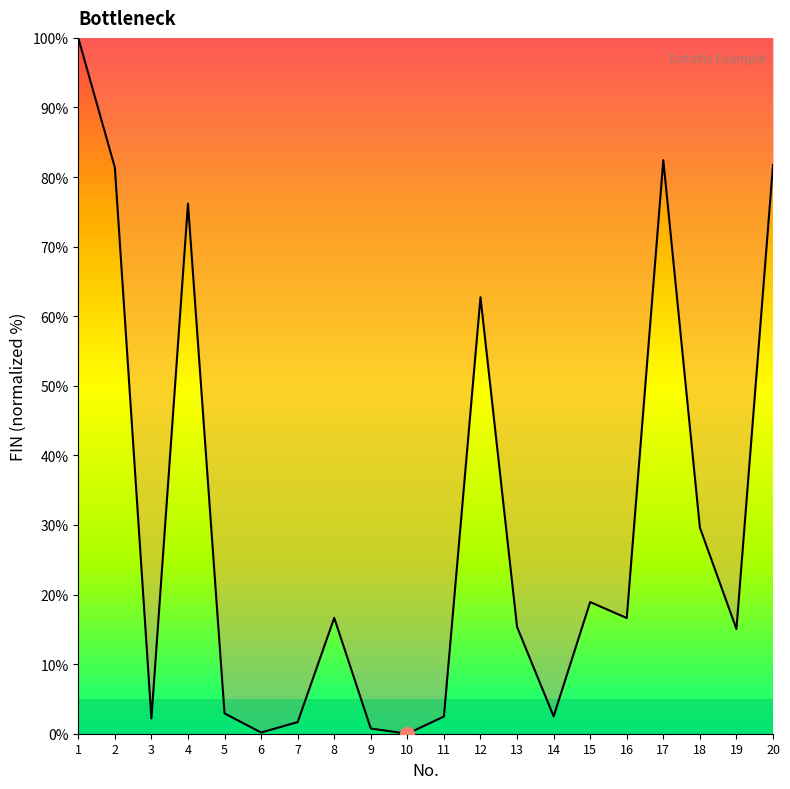

Read the value at 14.

2.5